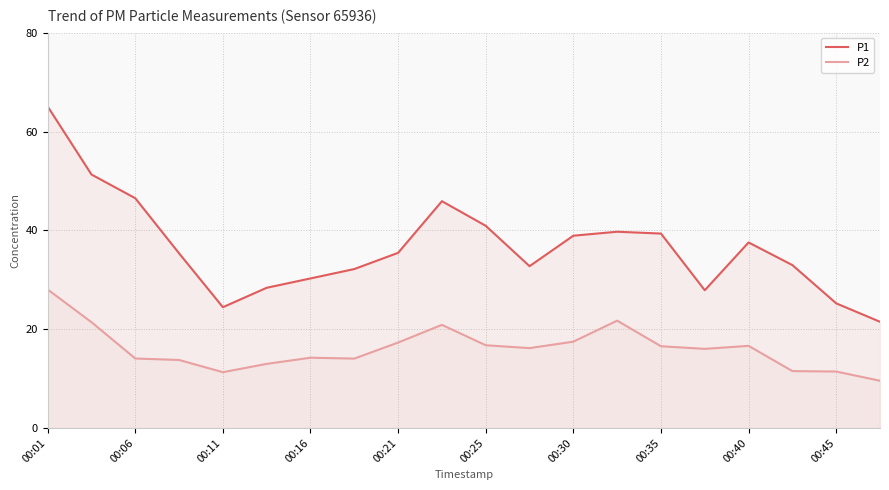

How many values in the P1 series are below 35?

9